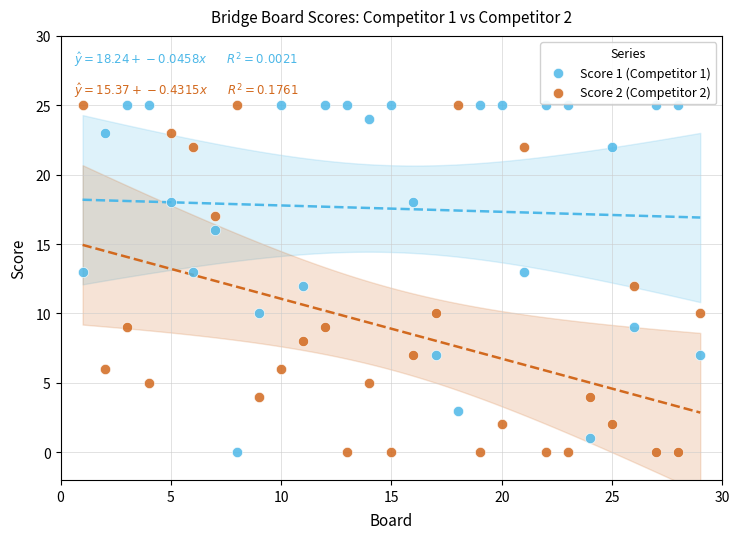

What is the X range (max minus min) for the scatter plot?

28